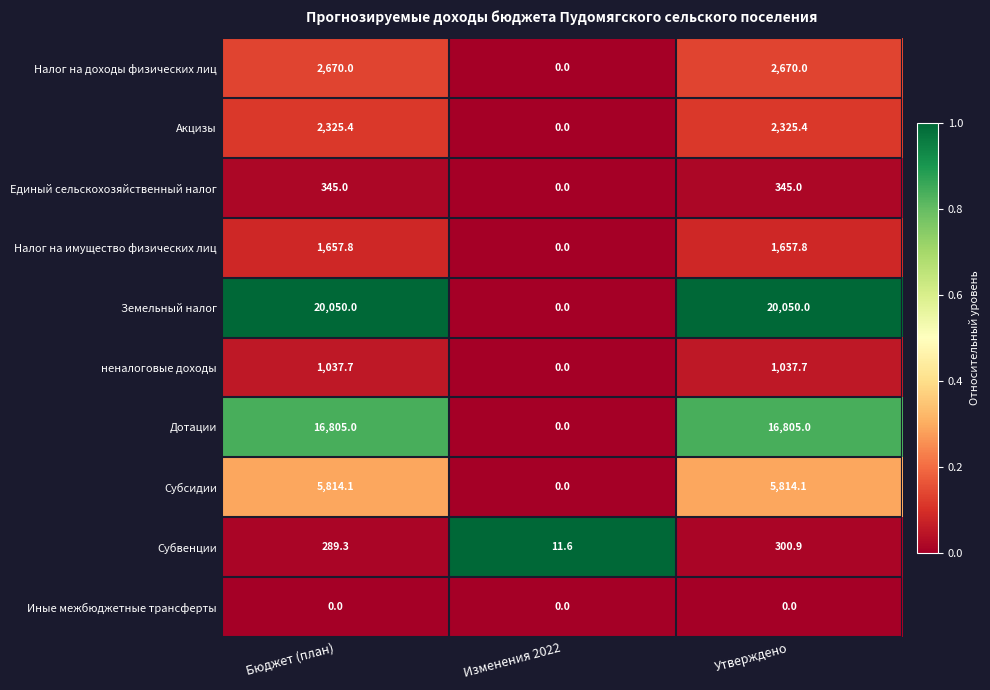

The value of Субсидии at Утверждено is 3264.1. True or false?

False